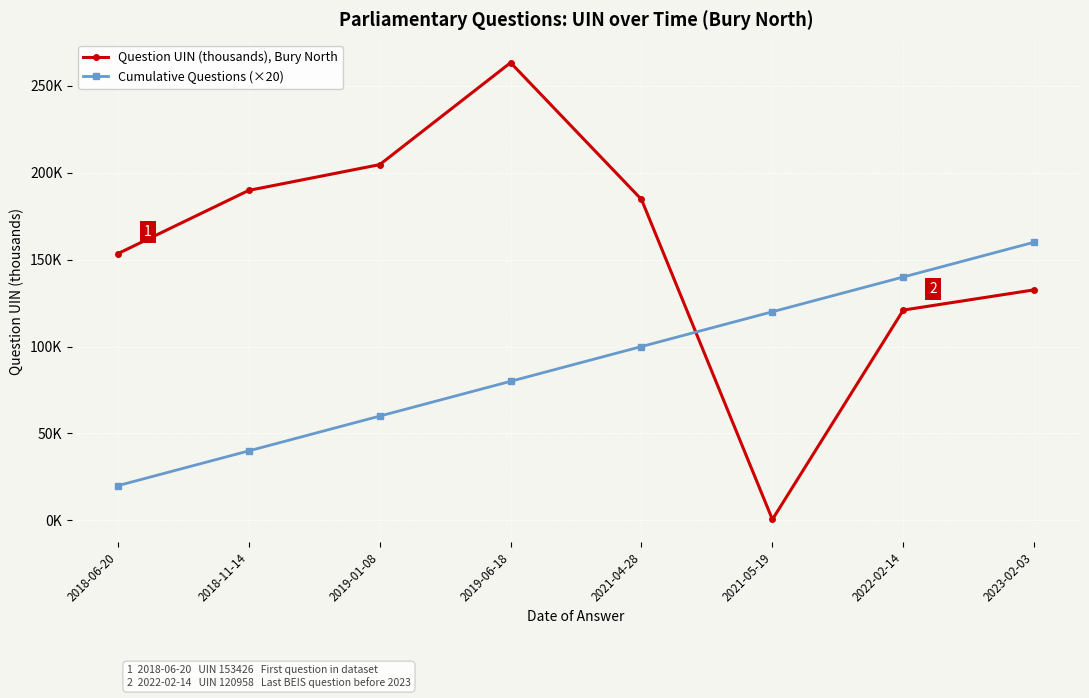

What is the difference between the maximum and minimum values in the Question UIN (thousands), Bury North series?

262.7